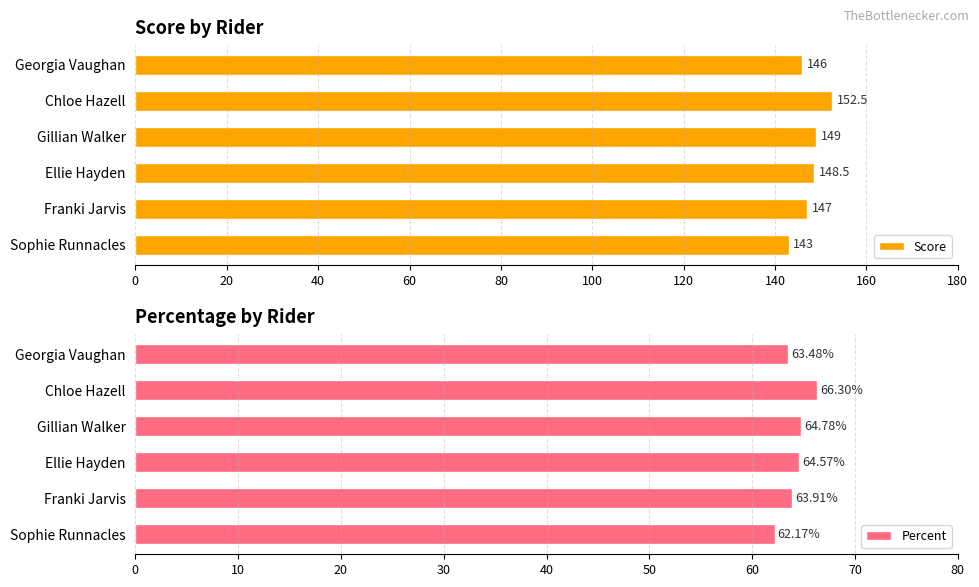

What are all the series names shown in the legend?

Score, Percent